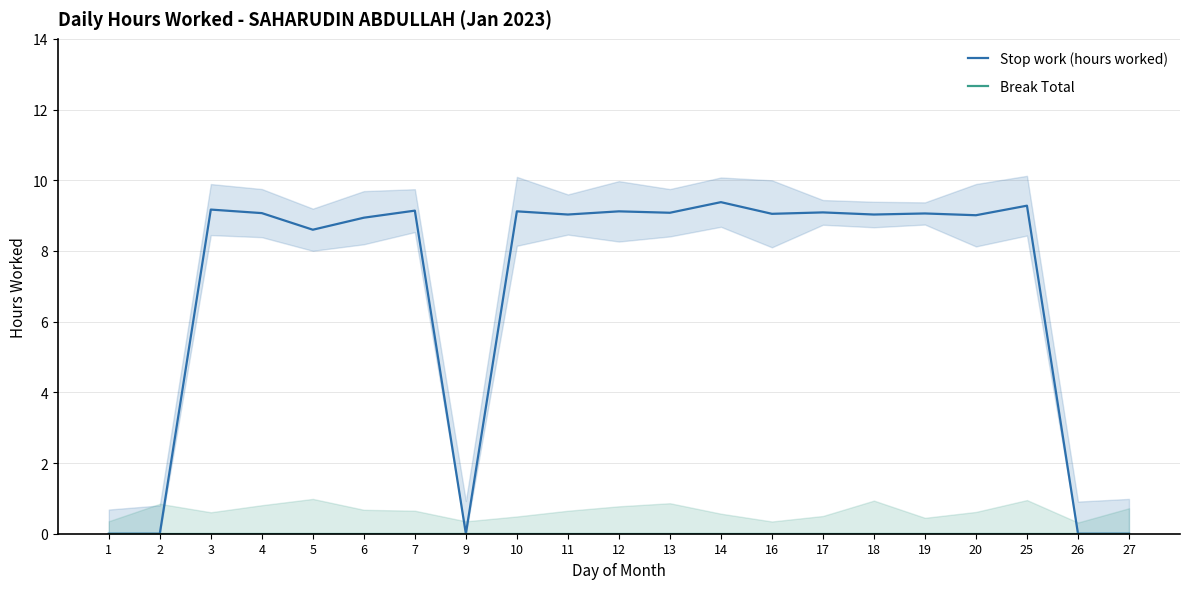

Rank the categories by Break Total value from highest to lowest.

1, 2, 3, 4, 5, 6, 7, 9, 10, 11, 12, 13, 14, 16, 17, 18, 19, 20, 25, 26, 27